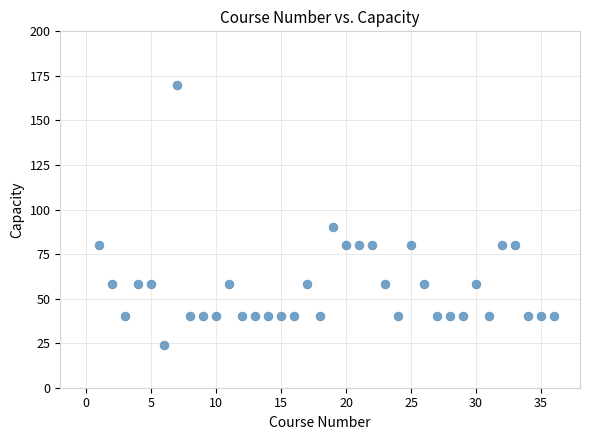

What is the range of Y values (max minus min)?

146